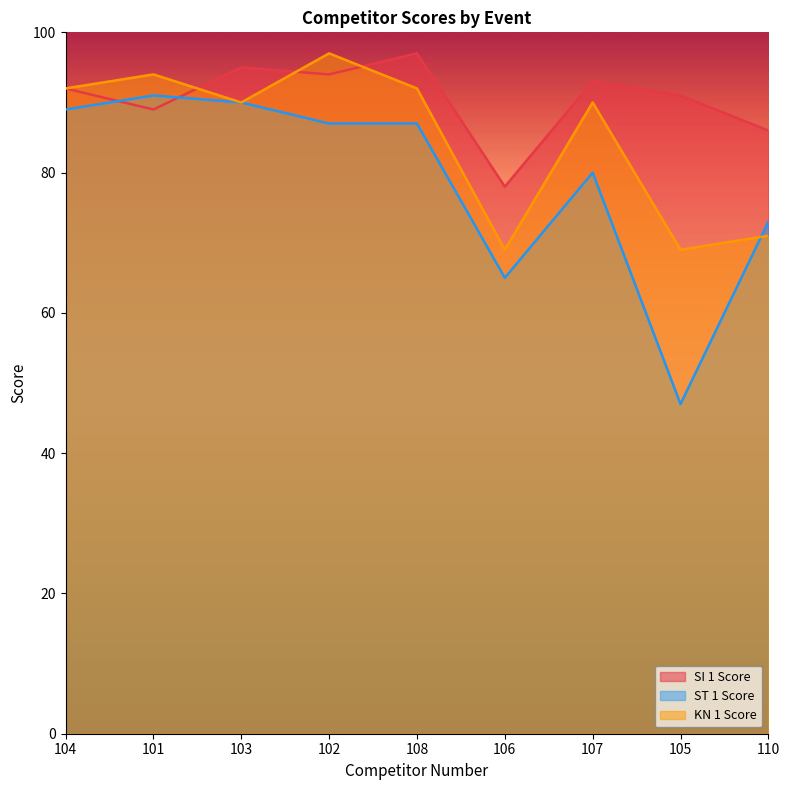

At which category does SI 1 Score reach its first local valley?

101